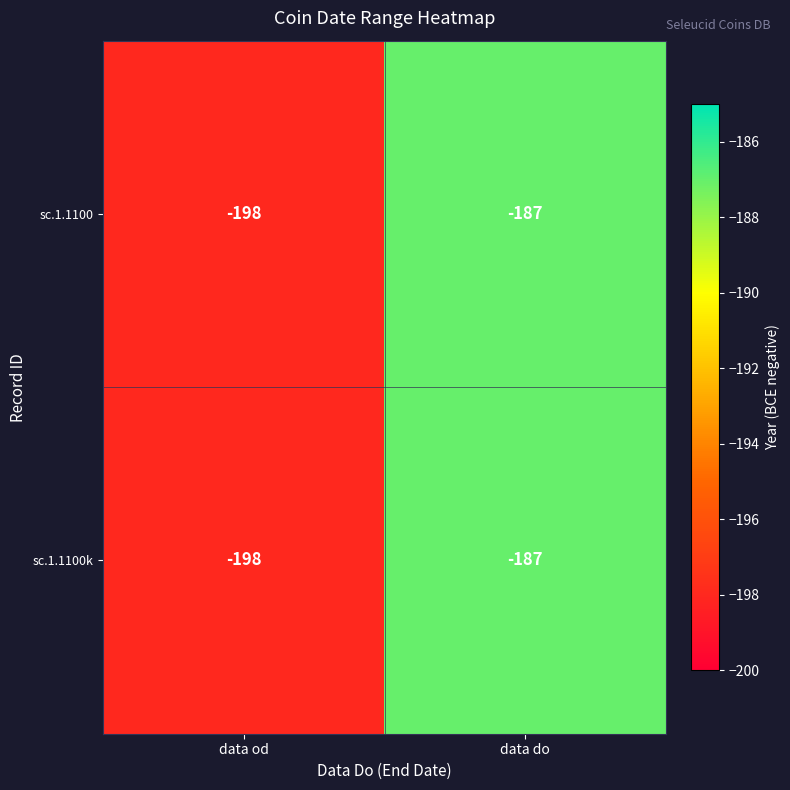

What is the highest value of the sc.1.1100k series?

-187